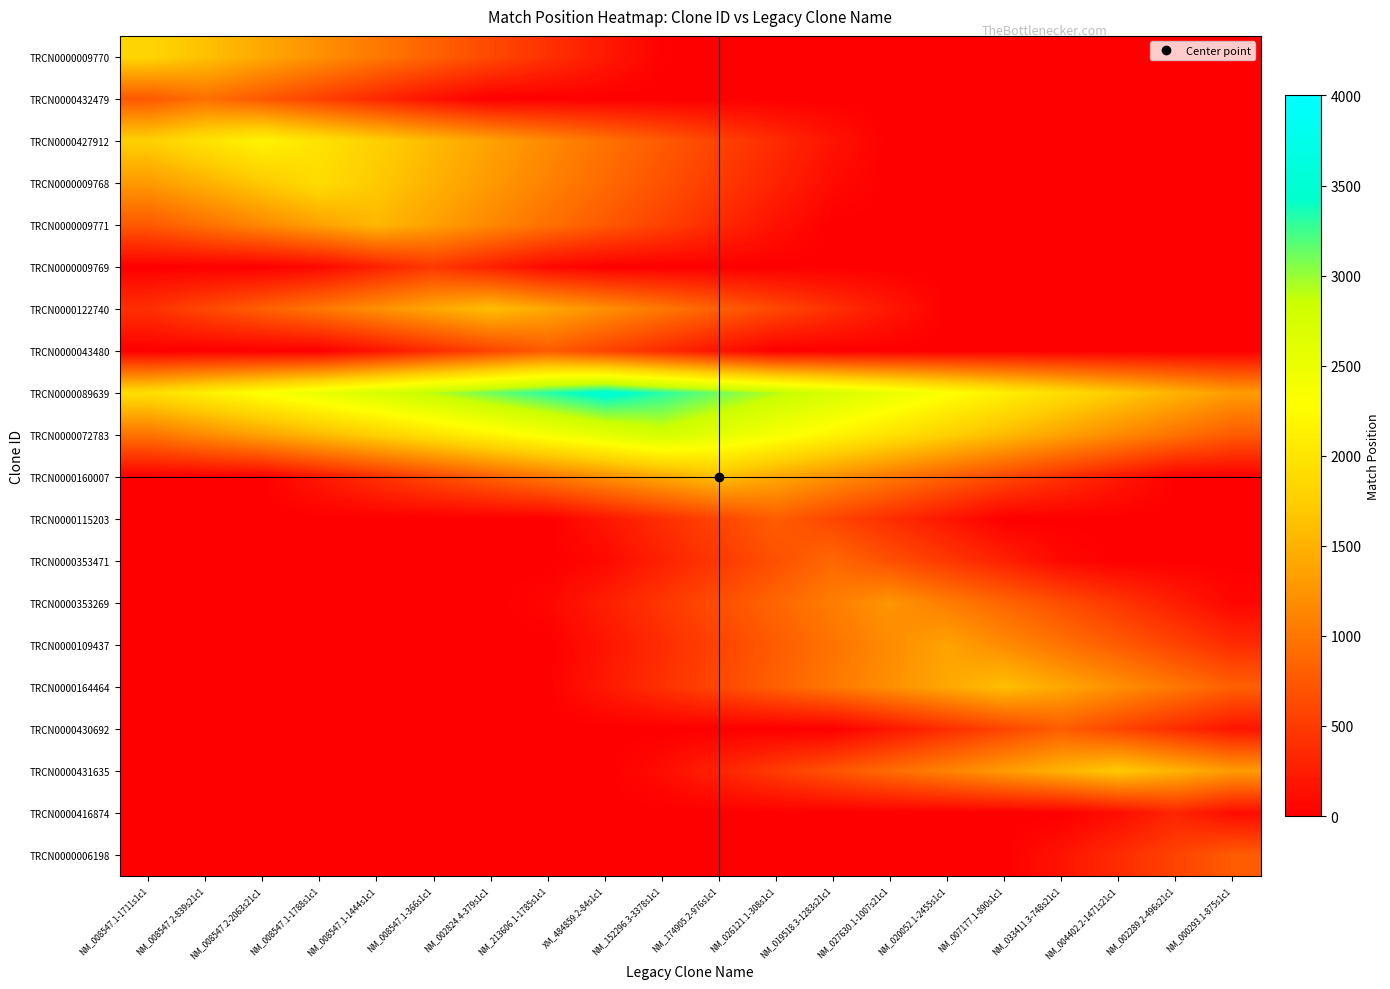

Which has a higher value, NM_033411.3-748s21c1 or NM_174905.2-976s1c1?

NM_033411.3-748s21c1